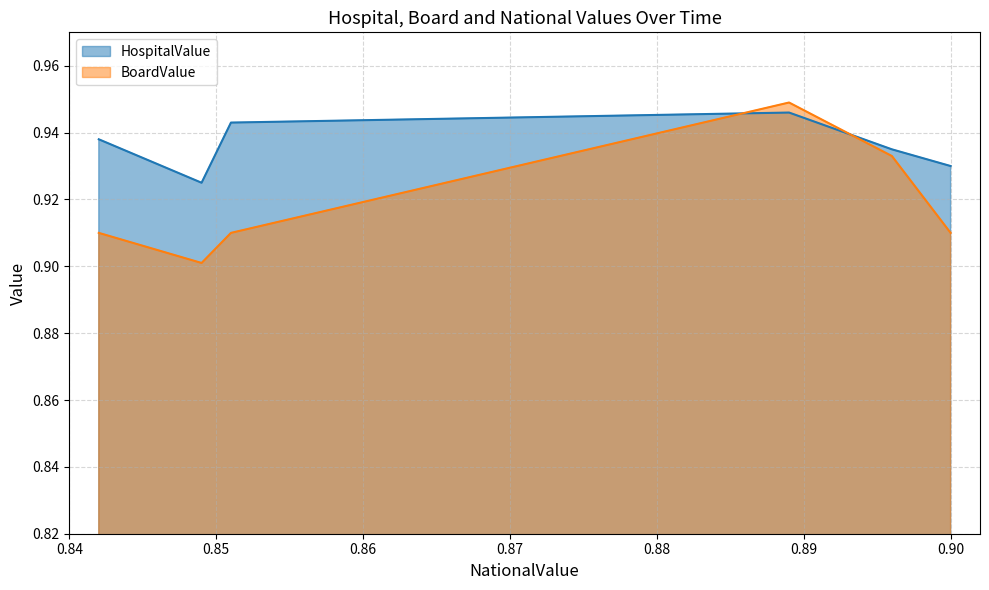

True or false: BoardValue has more than 2 interior local peaks.

False